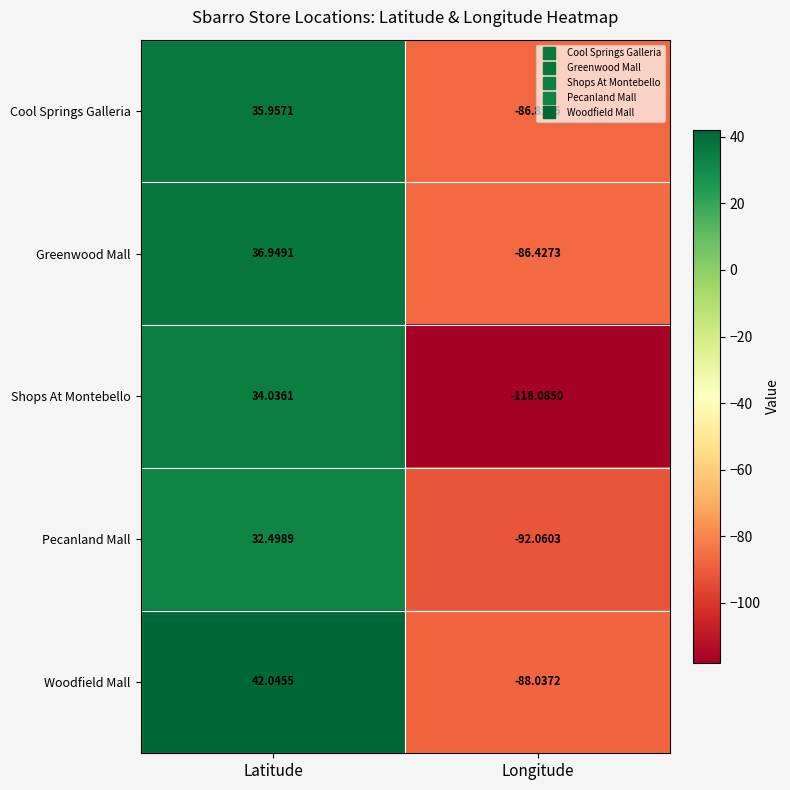

How many categories are shown in the chart?

2